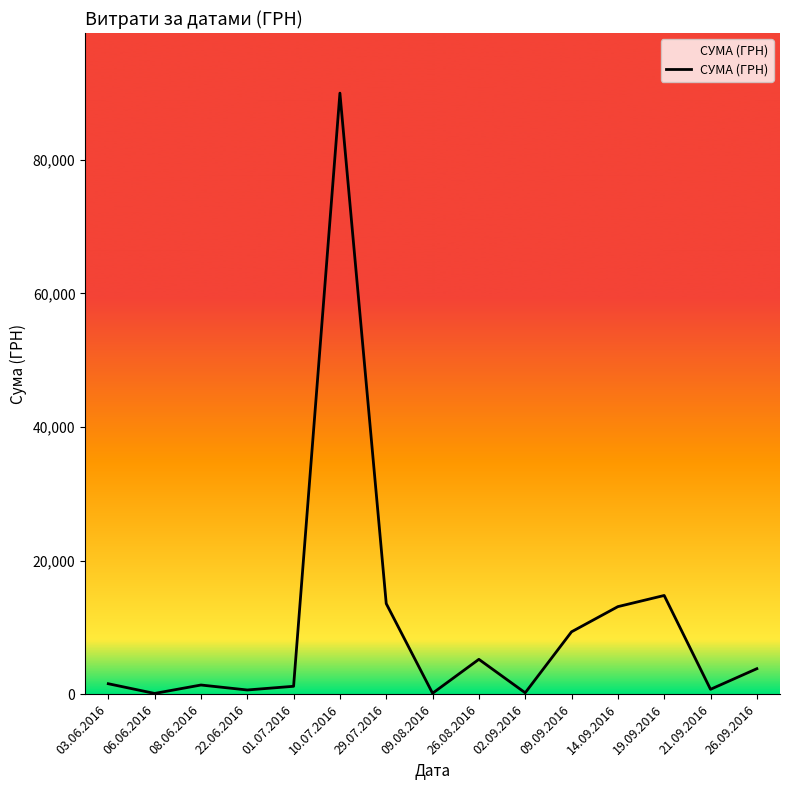

How many lines are shown in the chart?

1